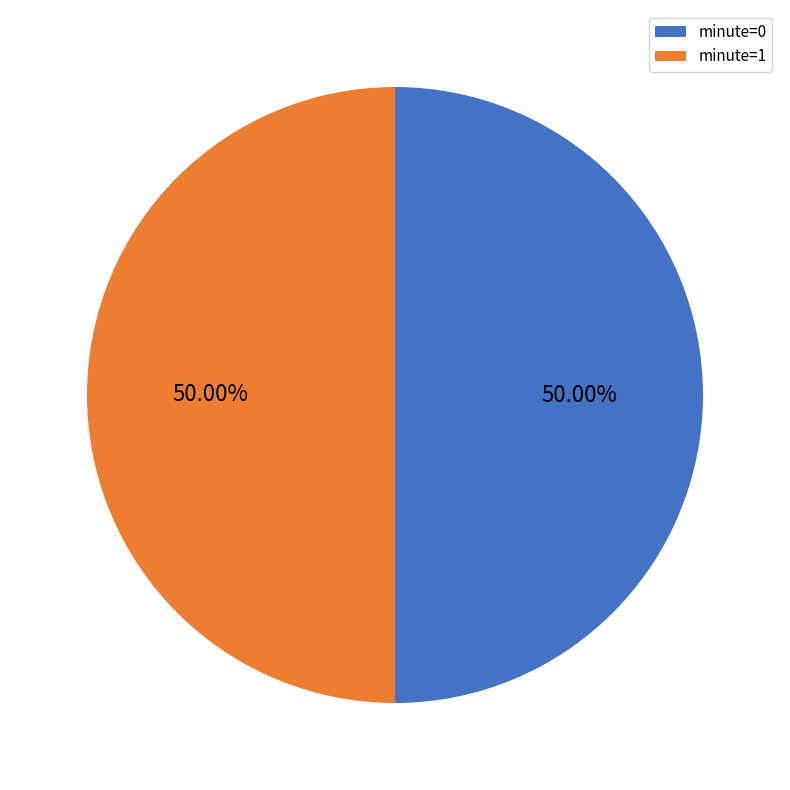

What is the ratio of the value at minute=0 to the value at minute=1?

1.0